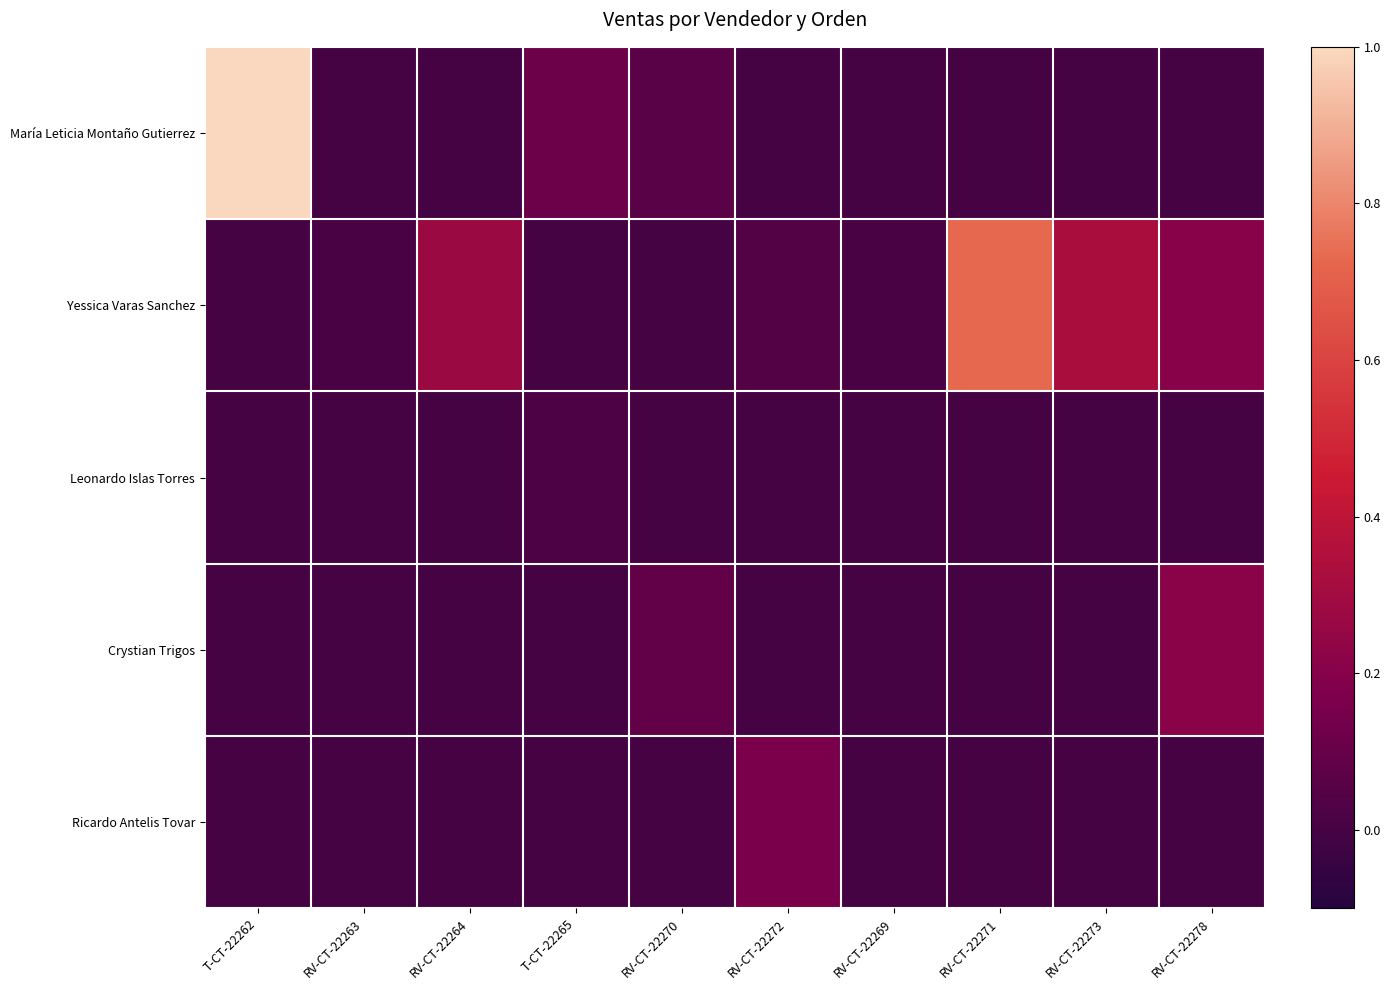

Between T-CT-22262 and RV-CT-22273, which series saw the biggest shift?

María Leticia Montaño Gutierrez